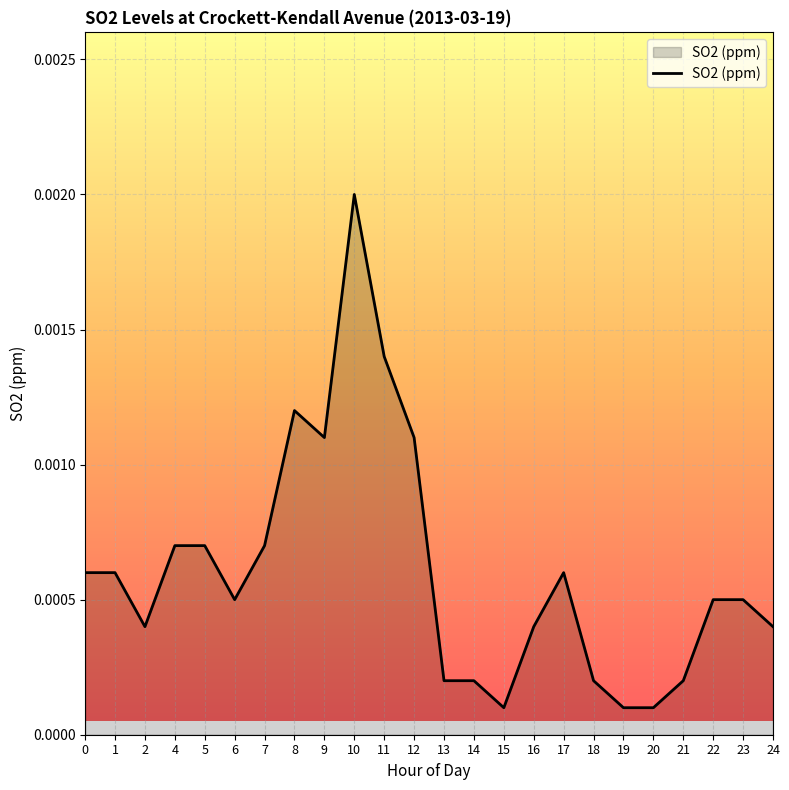

Between 17 and 7, which is larger?

7